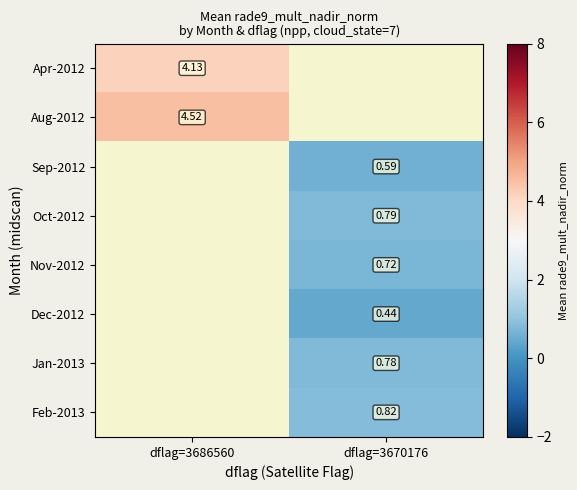

Is the value of Jan-2013 at dflag=3670176 greater than the value of Oct-2012 at dflag=3670176?

No